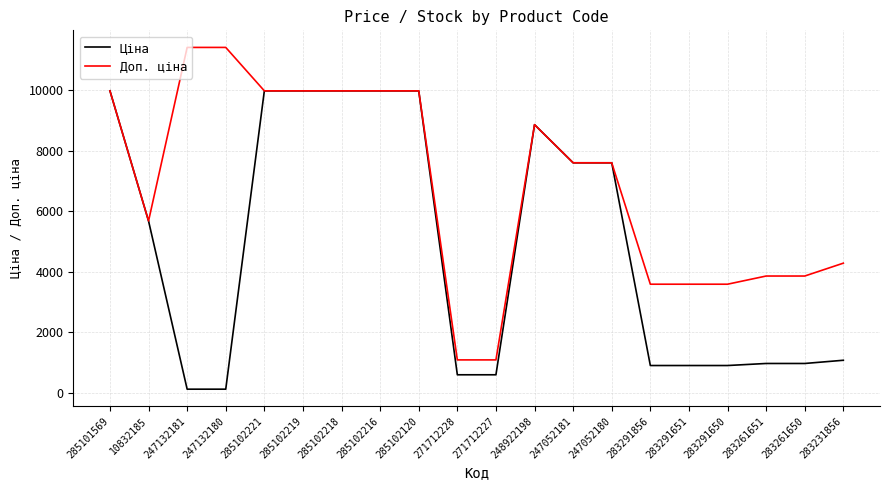

True or false: Ціна has more than 0 interior local peaks.

True